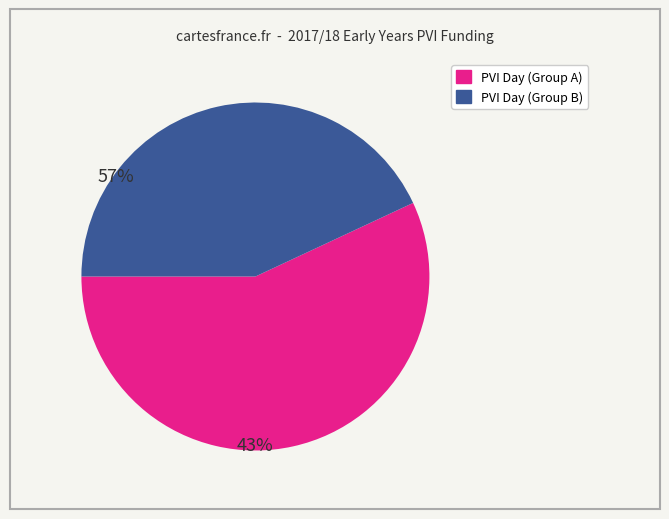

Does any single category account for the majority?

Yes